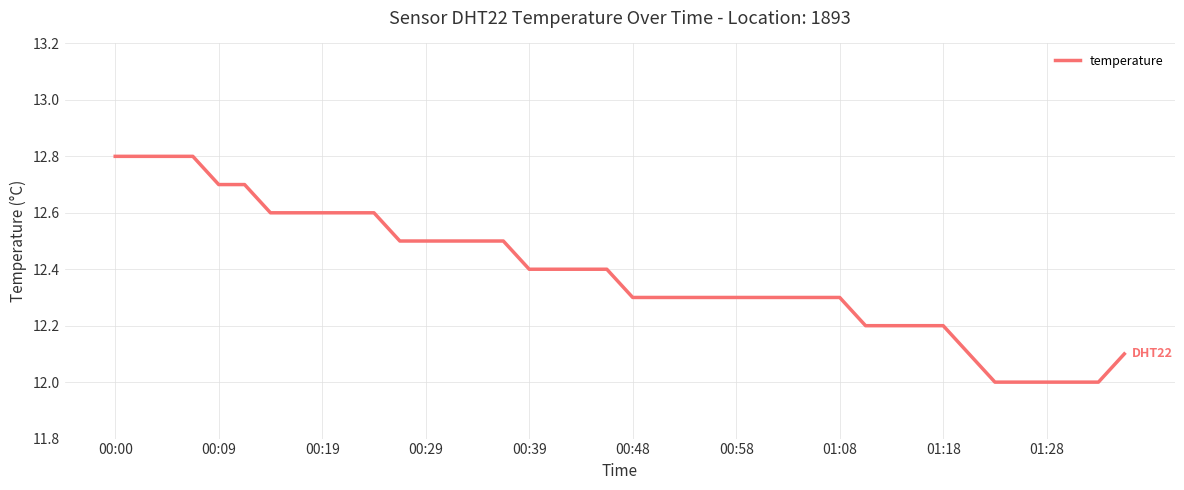

How many lines are shown in the chart?

1